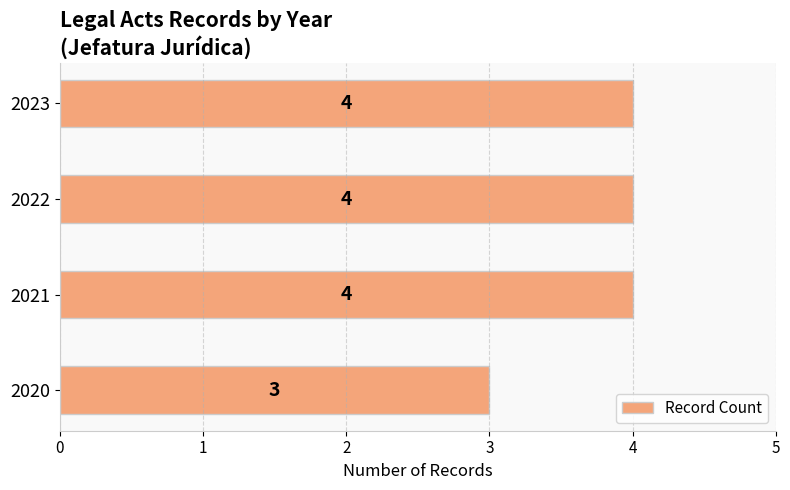

What is the minimum value shown in the chart?

3